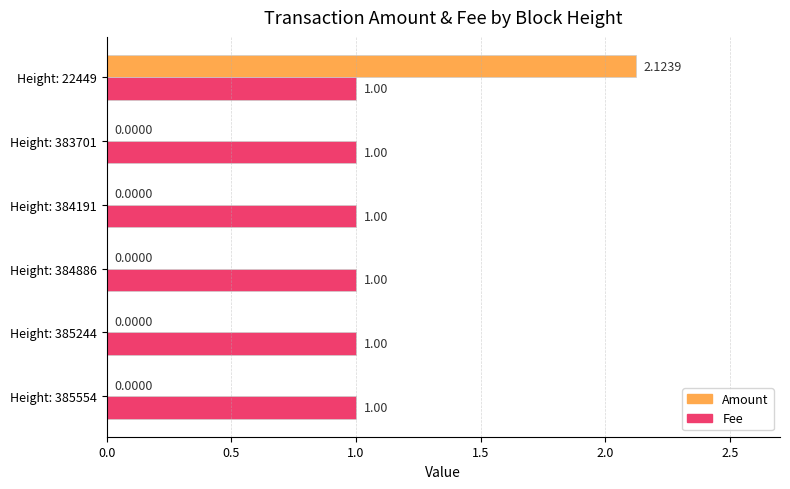

At which category is the sum across all series the highest?

Height: 22449